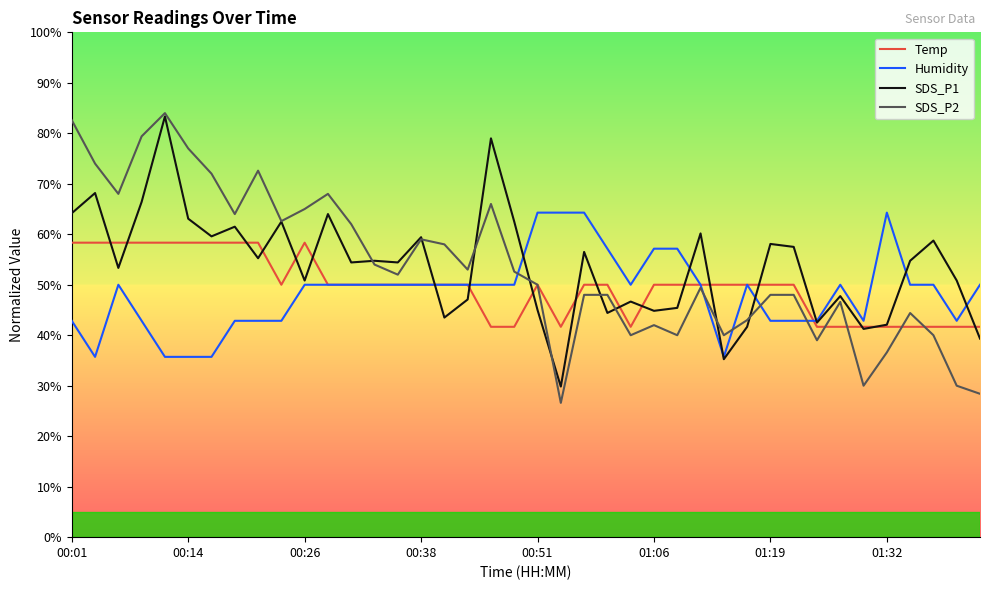

Which series has the largest range (max minus min)?

SDS_P2